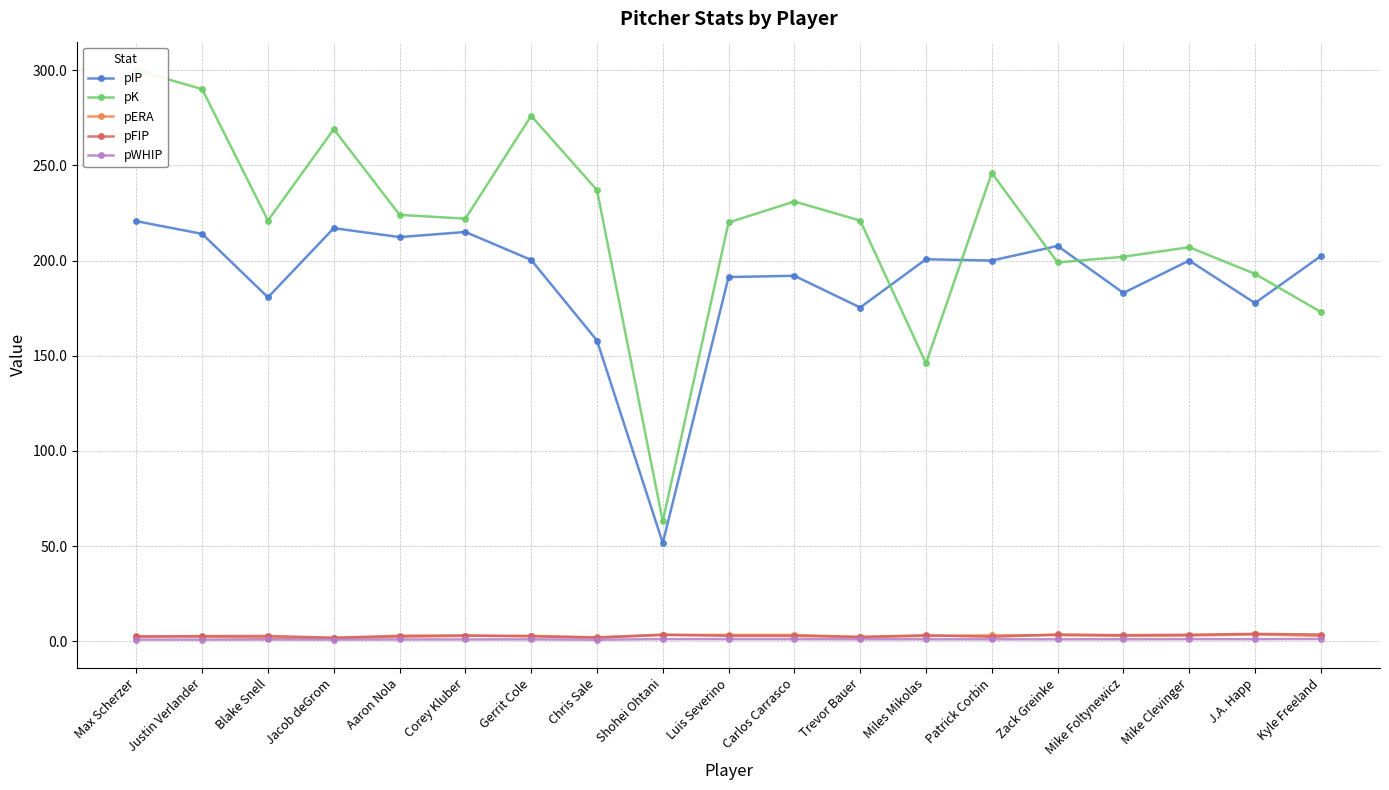

Reading right to left, extract all data points from this chart.

pIP: 202.3	177.7	200.0	183.0	207.7	200.0	200.7	175.3	192.0	191.3	51.7	158.0	200.3	215.0	212.3	217.0	180.7	214.0	220.7
pK: 173.0	193.0	207.0	202.0	199.0	246.0	146.0	221.0	231.0	220.0	63.0	237.0	276.0	222.0	224.0	269.0	221.0	290.0	300.0
pERA: 2.9	3.6	3.0	2.9	3.2	3.1	2.8	2.2	3.4	3.4	3.3	2.1	2.9	2.9	2.4	1.7	1.9	2.5	2.5
pFIP: 3.6	3.9	3.5	3.3	3.6	2.4	3.2	2.3	2.8	2.9	3.5	1.9	2.6	3.1	2.9	1.9	2.9	2.7	2.5
pWHIP: 1.2	1.1	1.2	1.1	1.1	1.1	1.1	1.1	1.1	1.1	1.2	0.9	1.0	1.0	1.0	0.9	1.0	0.9	0.9